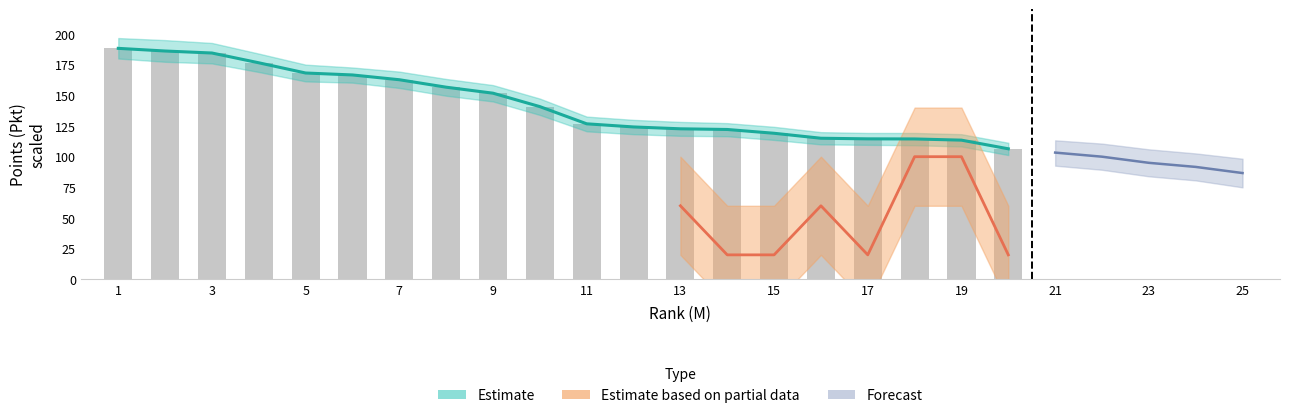

Which has a higher value, 3 or 9?

3